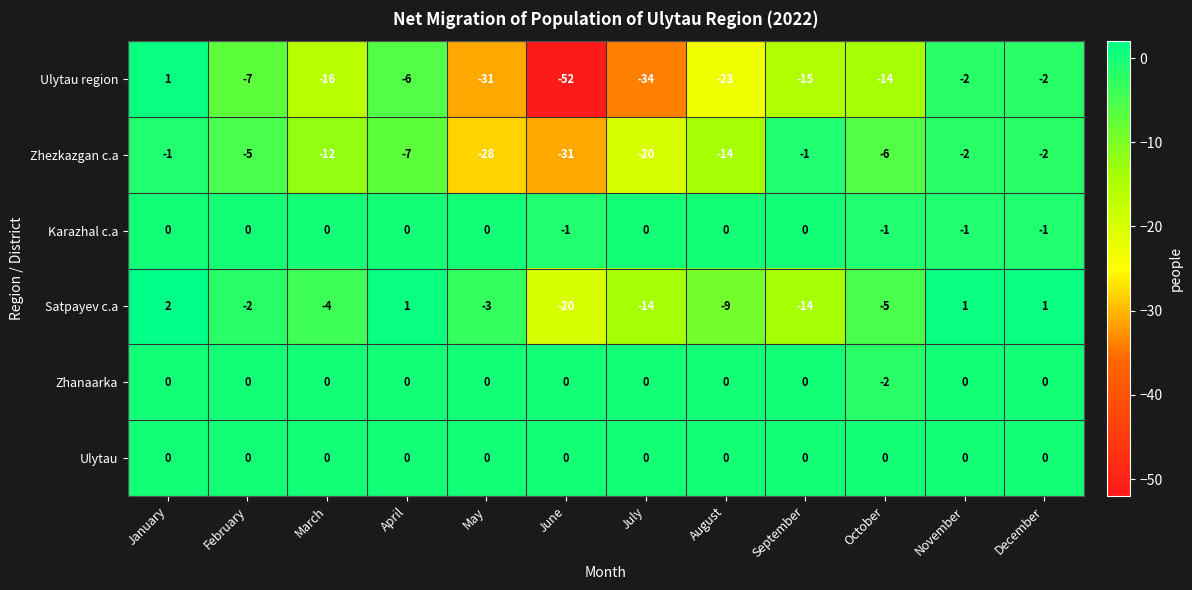

Between April and December, which series saw the biggest shift?

Zhezkazgan c.a